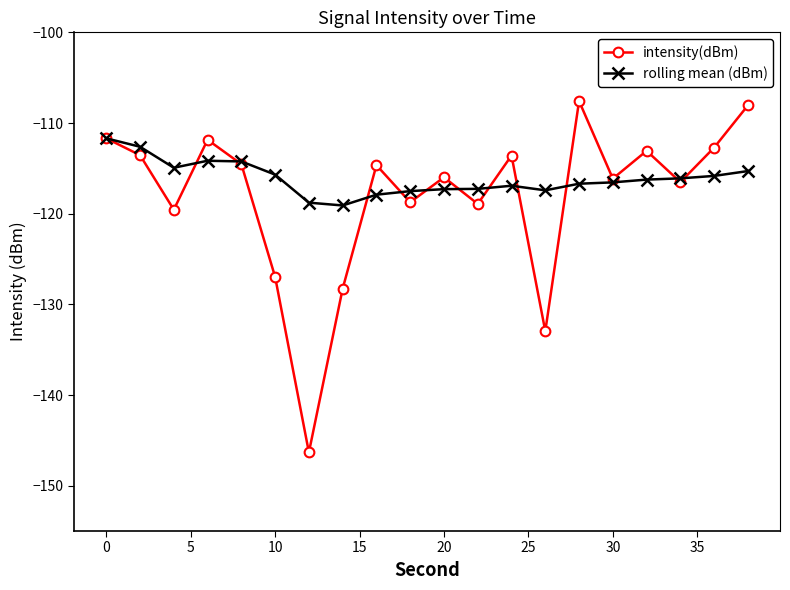

How many interior local valleys does the intensity(dBm) series have?

7